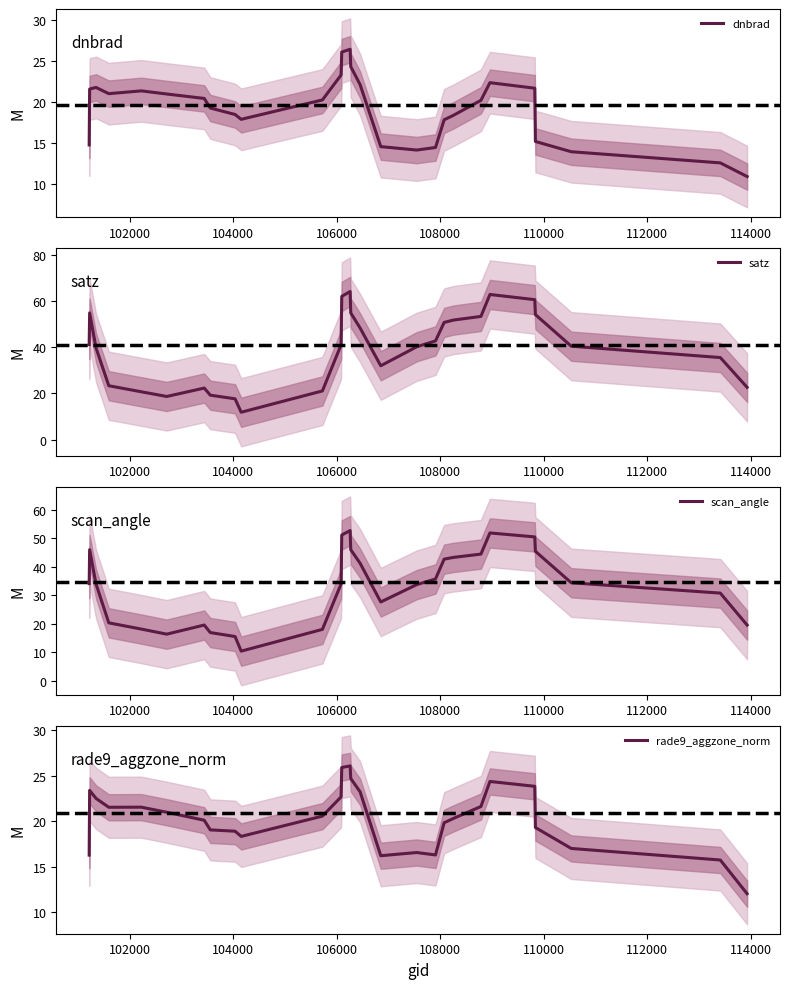

What is the value of the rade9_aggzone_norm point at the 9th from the left?

18.9